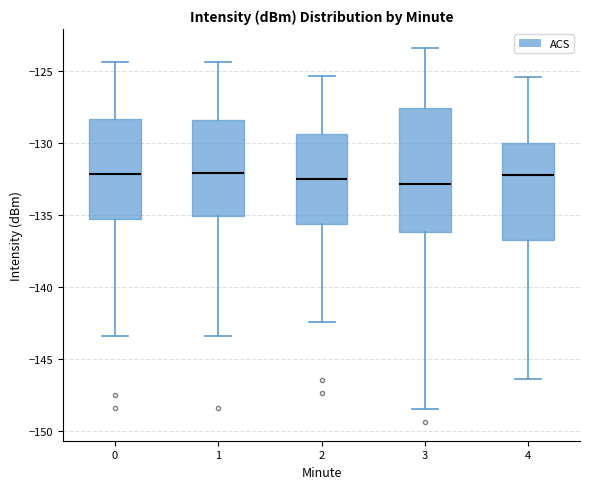

Where is the lower edge of the box at x = 0 on the y-axis? The values are not printed on the chart, so give them approximately, as read against the axis.

-135.0